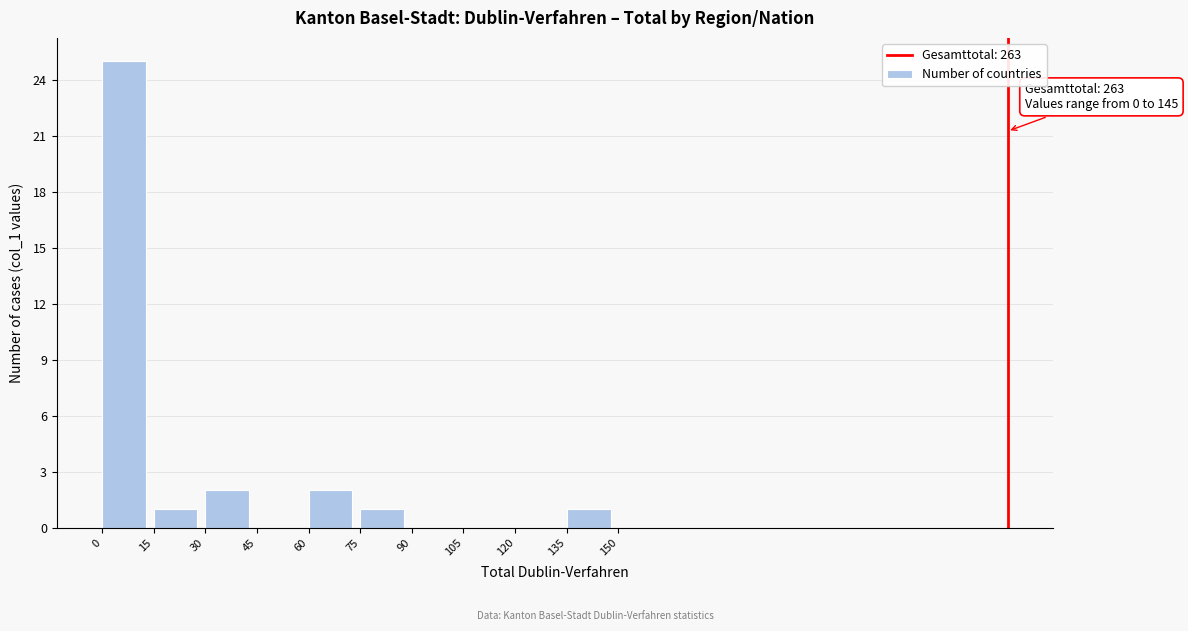

Over which range of the x-axis is the bar tallest?

0 to 15